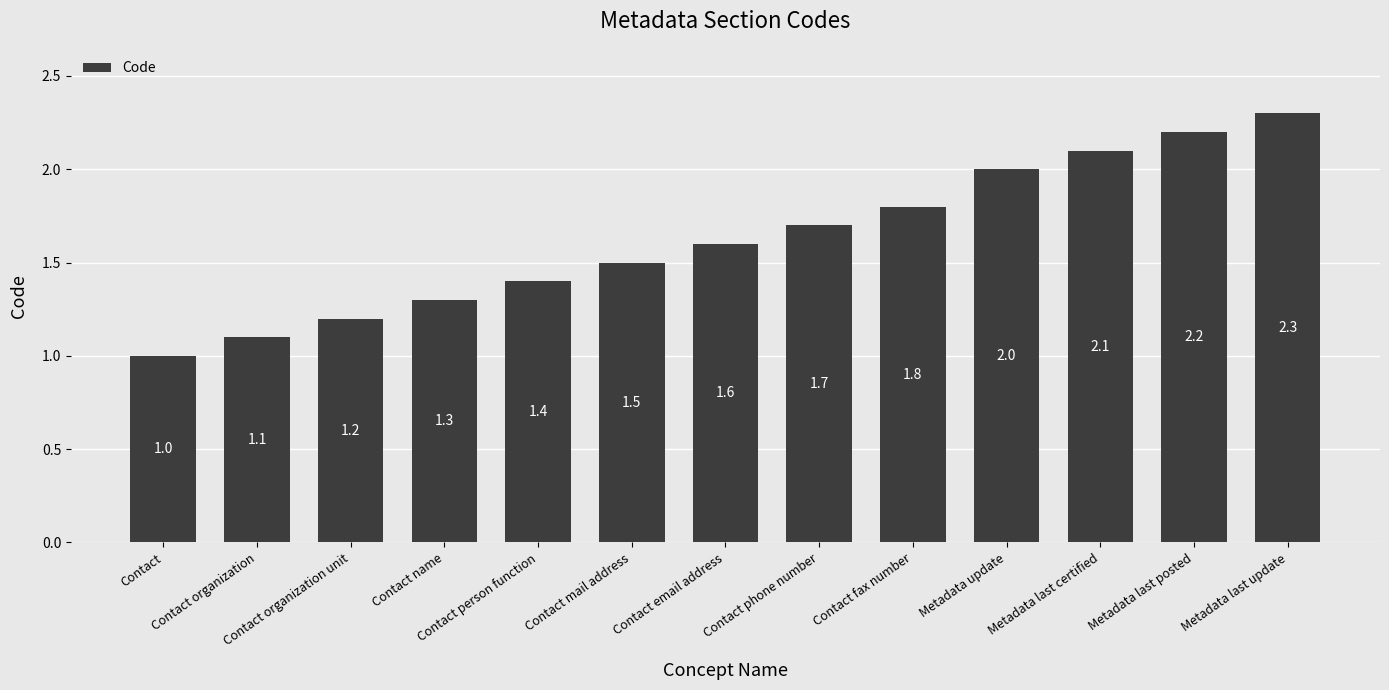

Is it true that the value at Contact phone number is 0.5?

False